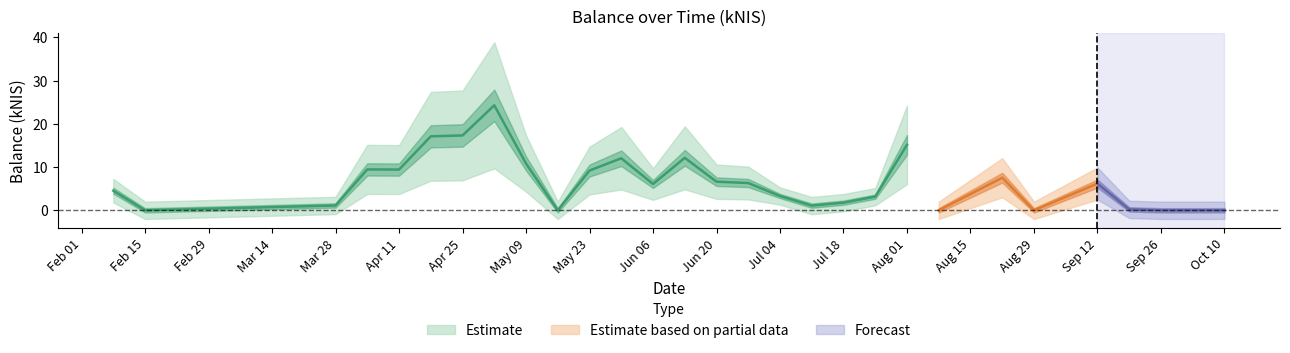

How many data points are above 6?

15